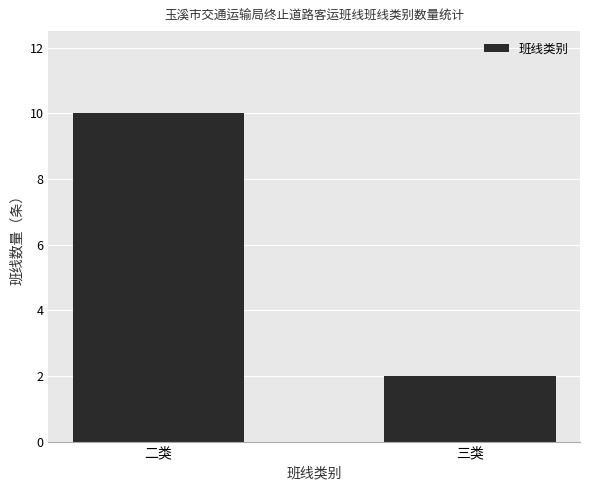

Reading left to right, transcribe all the data shown in this chart.

10	2